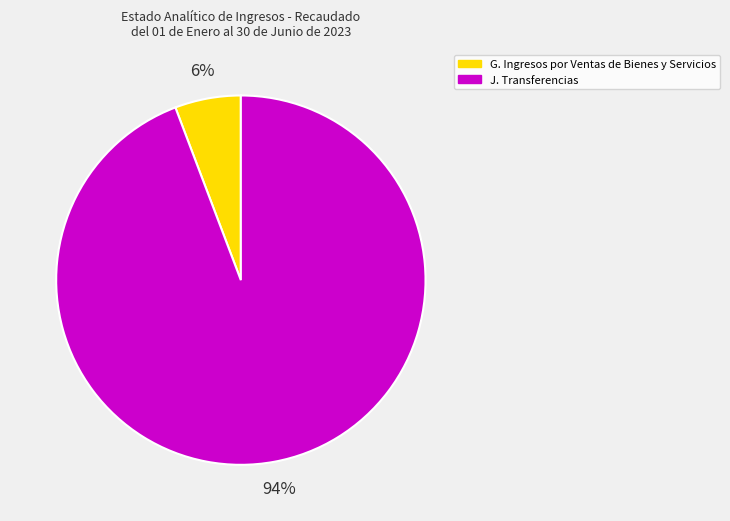

Between J. Transferencias and G. Ingresos por Ventas de Bienes y Servicios, which is larger?

J. Transferencias